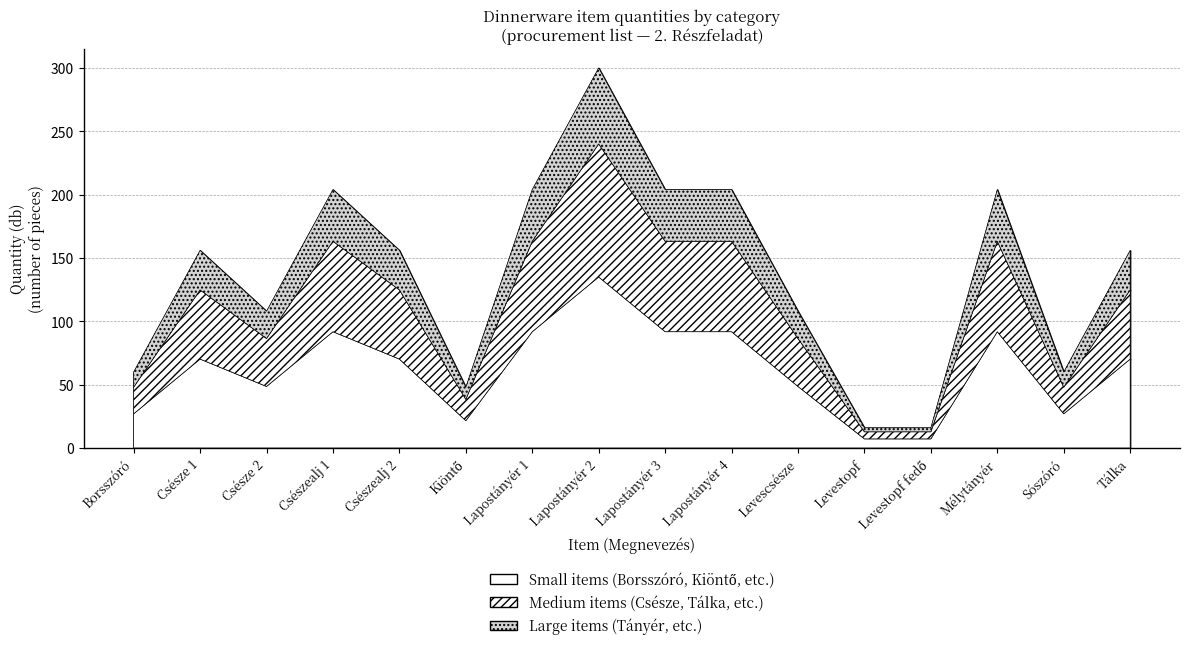

What is the maximum value shown in the chart?

300